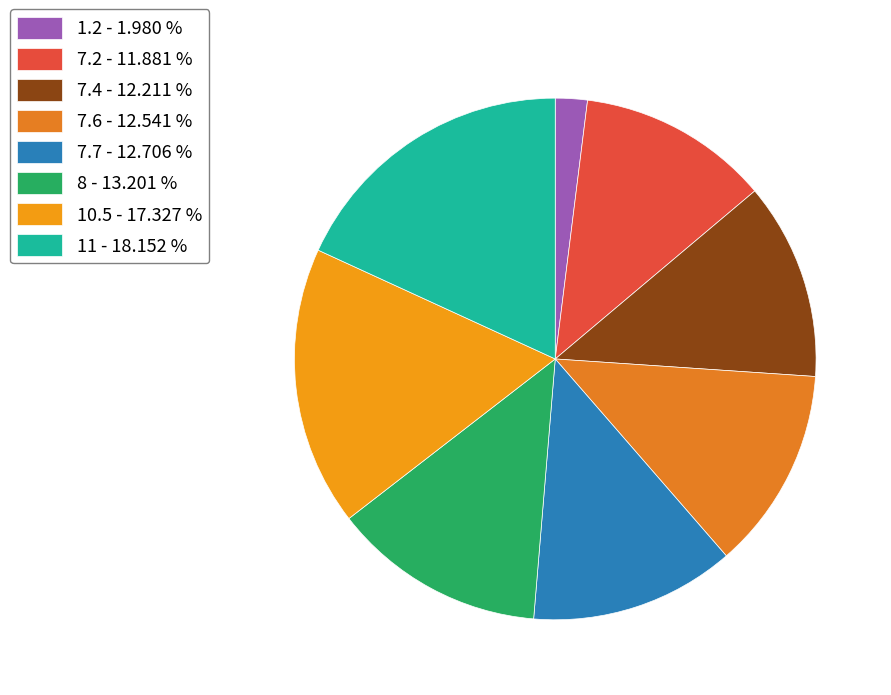

How many segments does this pie chart have?

8